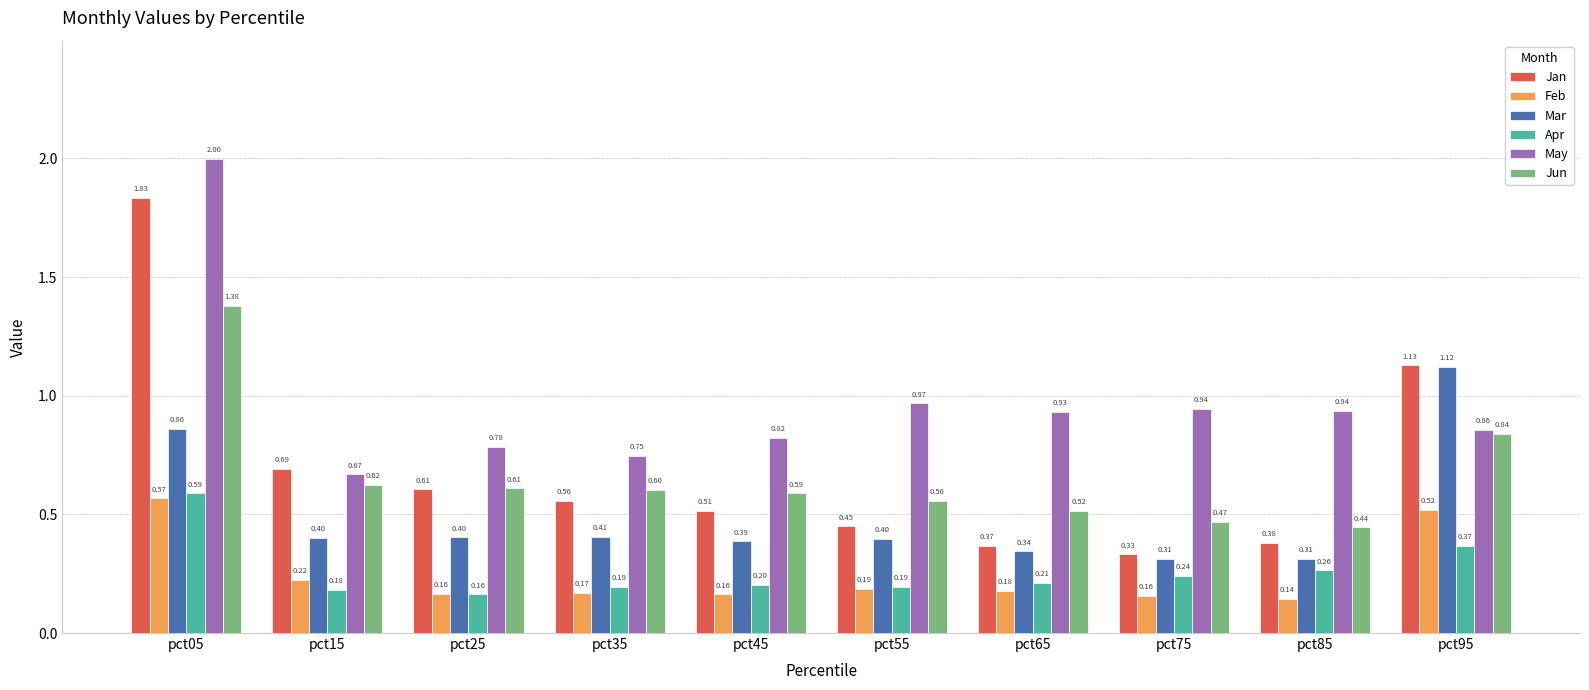

What is the maximum value shown in the chart?

2.0